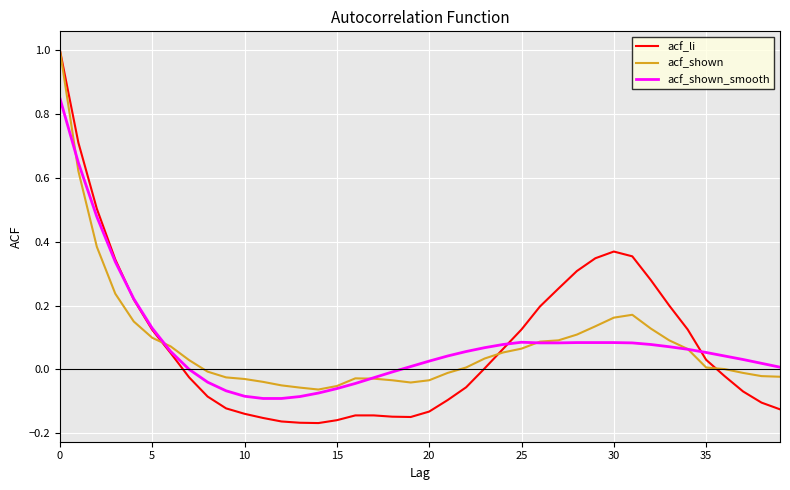

After their last crossing, which series has the higher values: acf_shown or acf_li?

acf_shown